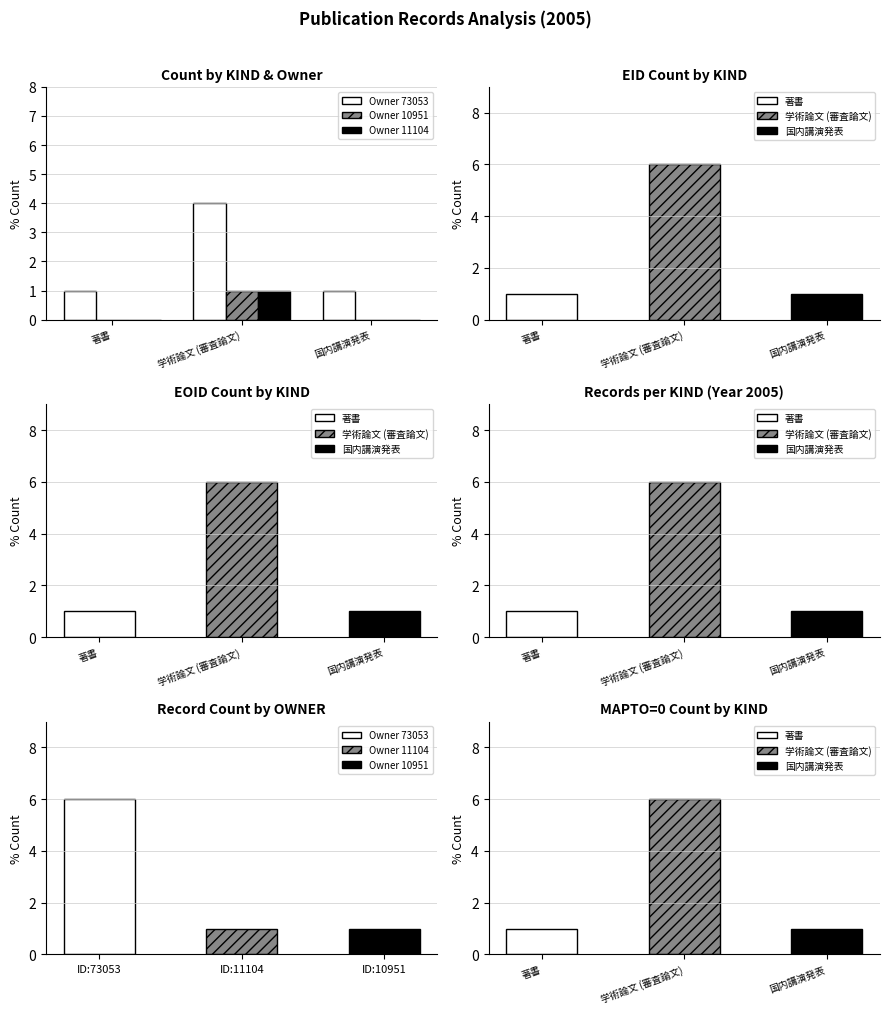

True or false: Owner 73053 has a value of 0 at 著書.

False